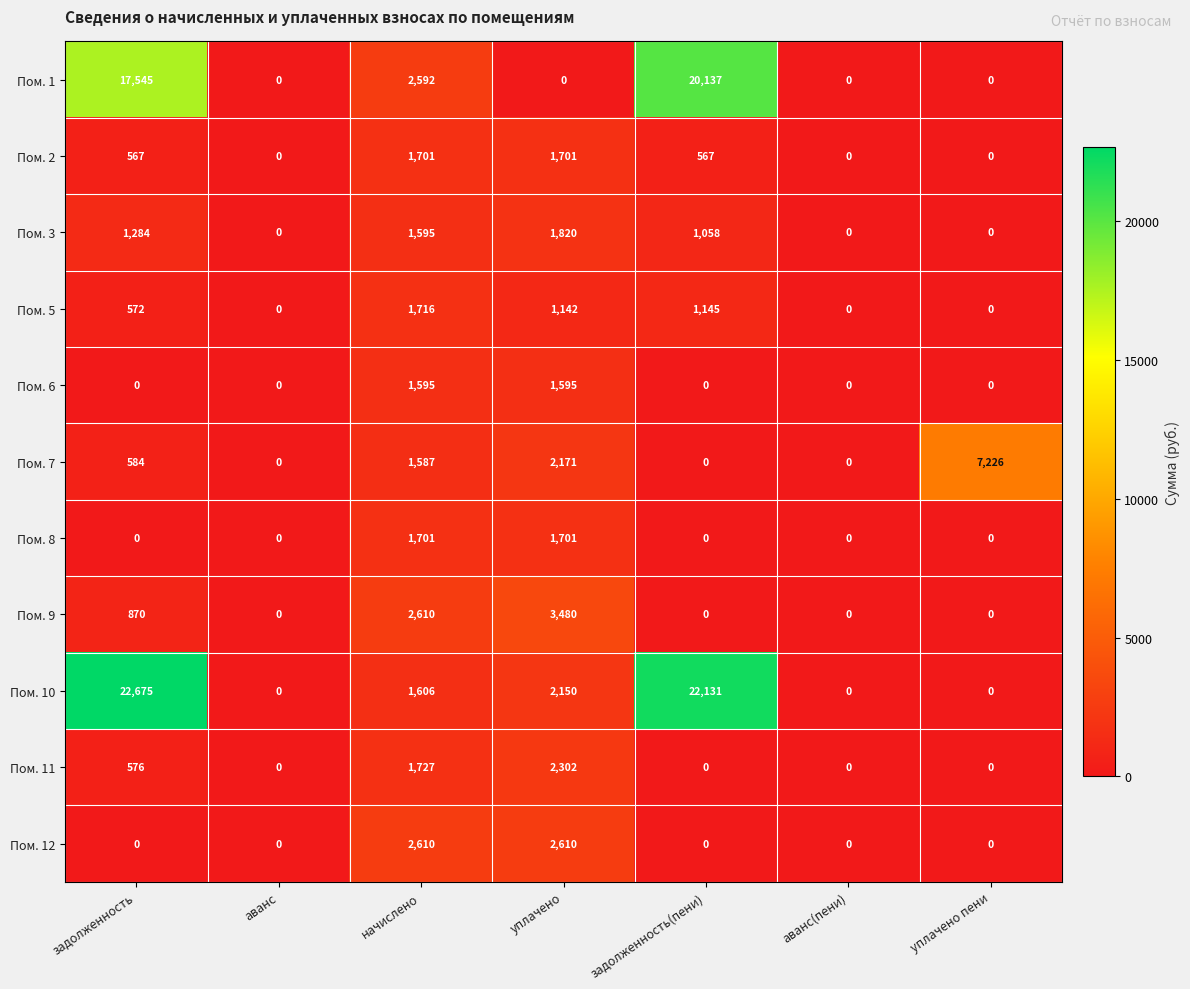

What is the difference between the maximum and minimum values in the Пом. 1 series?

20137